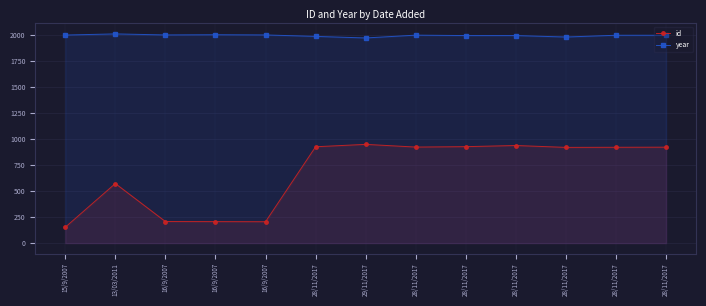

What is the value of the year point at the 13th from the left?

1985